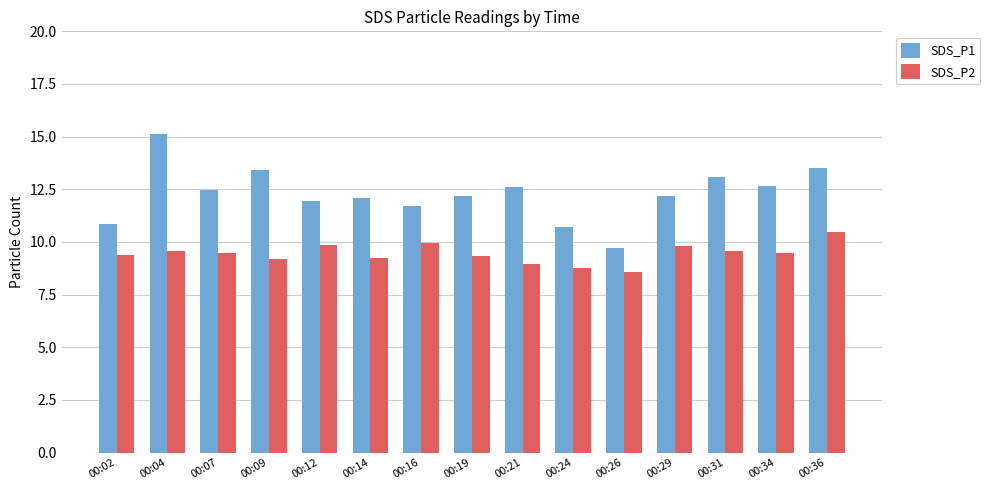

Read the SDS_P2 value at 00:12.

9.9